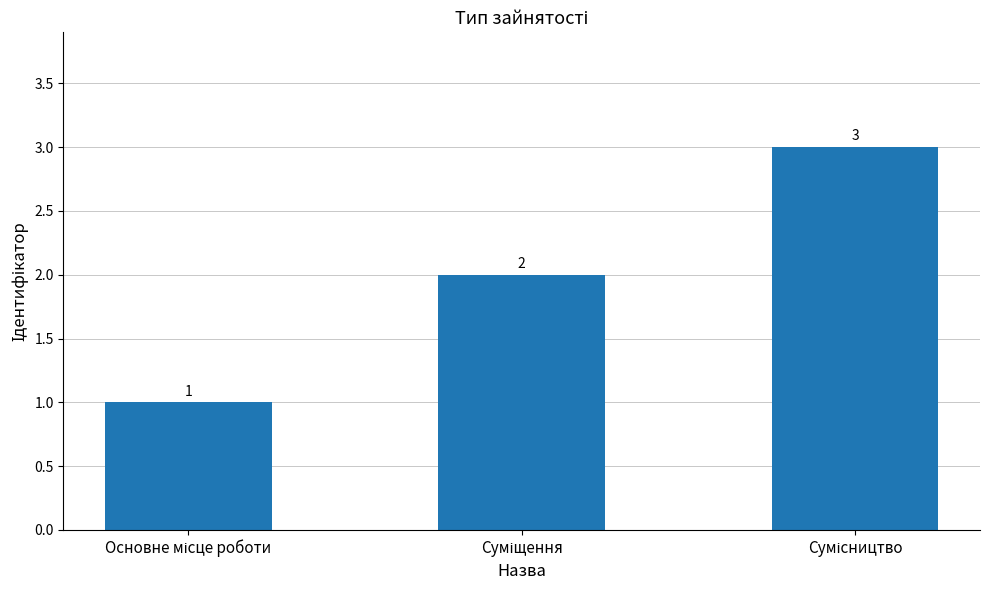

What is the value of the 2nd bar from the left?

2